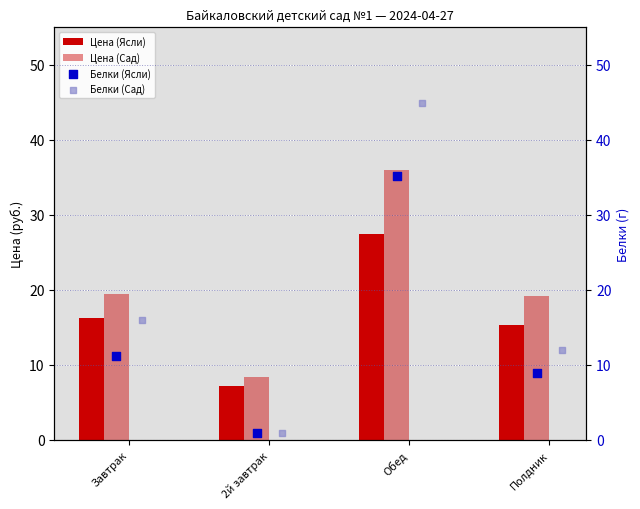

Which series has the widest spread of Y values?

Белки (Сад)